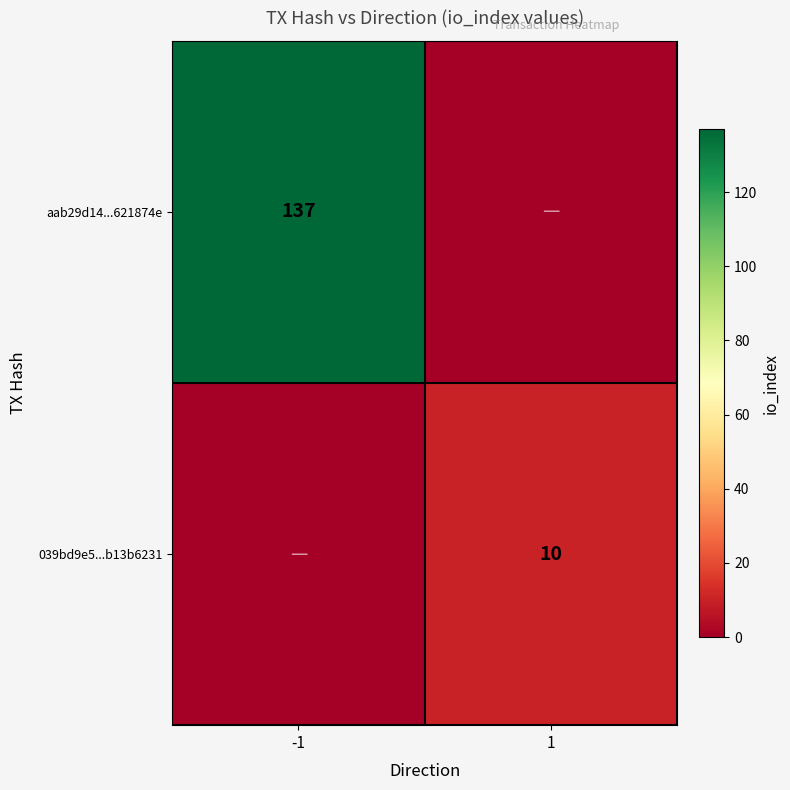

Is it true that 039bd9e5...b13b6231 equals 10 at 1?

True